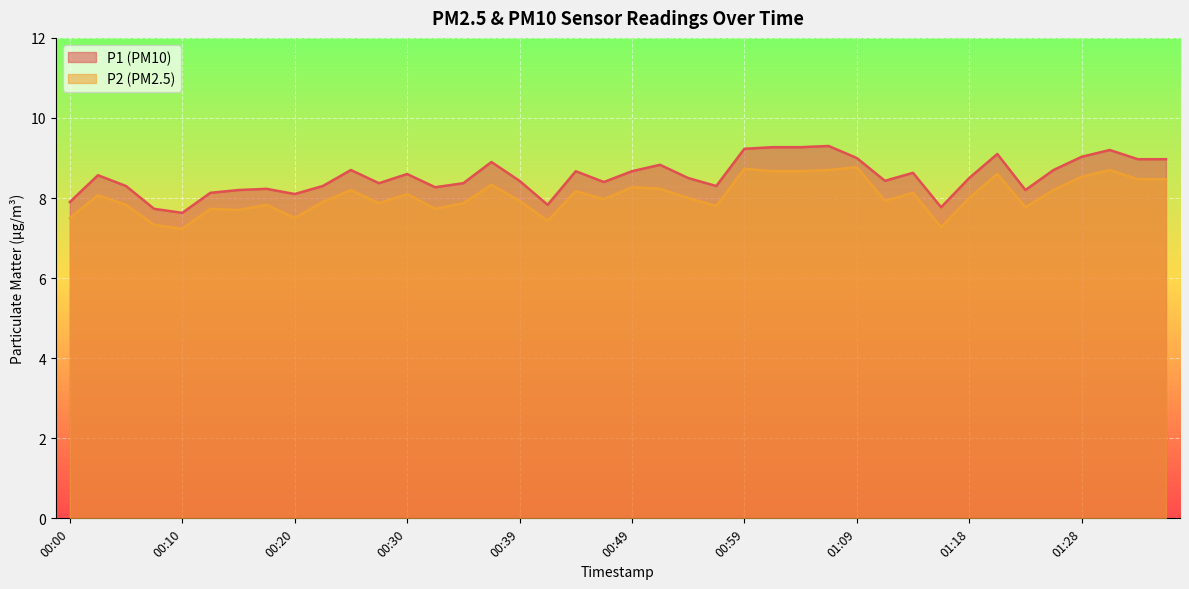

List the labels in order of P2 value, smallest first.

00:10, 01:16, 00:08, 00:42, 00:00, 00:20, 00:15, 00:13, 00:32, 01:23, 00:56, 00:05, 00:17, 00:27, 00:35, 00:22, 00:39, 01:11, 00:47, 00:54, 01:18, 00:03, 00:30, 01:14, 00:44, 00:25, 01:26, 00:52, 00:49, 00:37, 01:33, 01:36, 01:28, 01:21, 01:01, 01:04, 01:06, 01:31, 00:59, 01:09